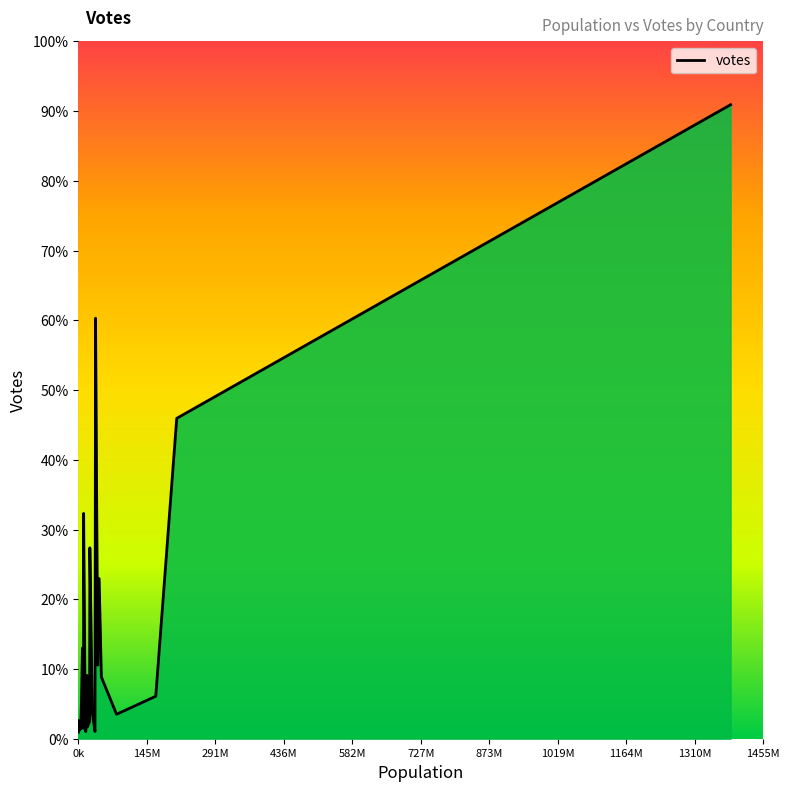

Is this an area chart (filled region under the line)?

Yes